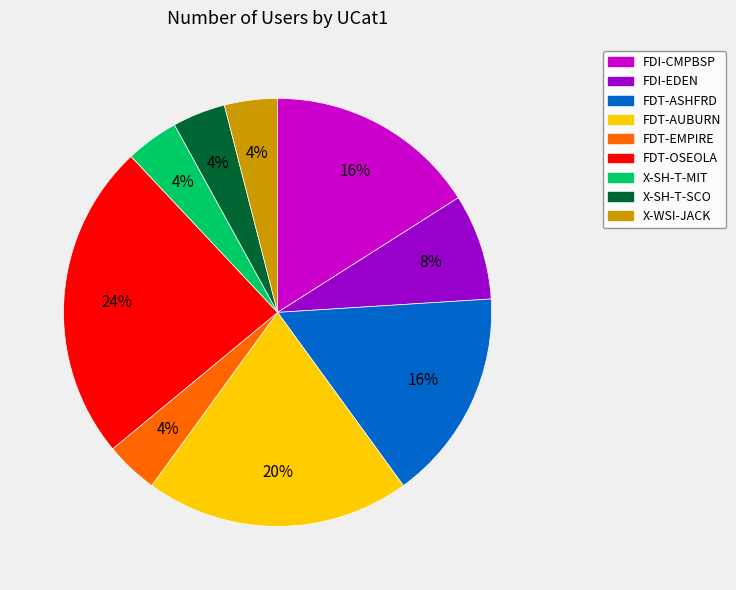

To the nearest percent, what percentage of the pie is FDI-CMPBSP?

16%